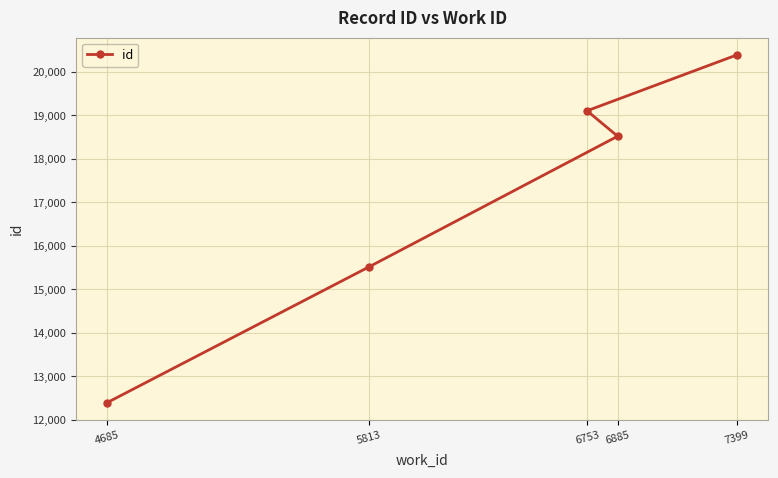

Between 6885 and 6753, which is larger?

6753